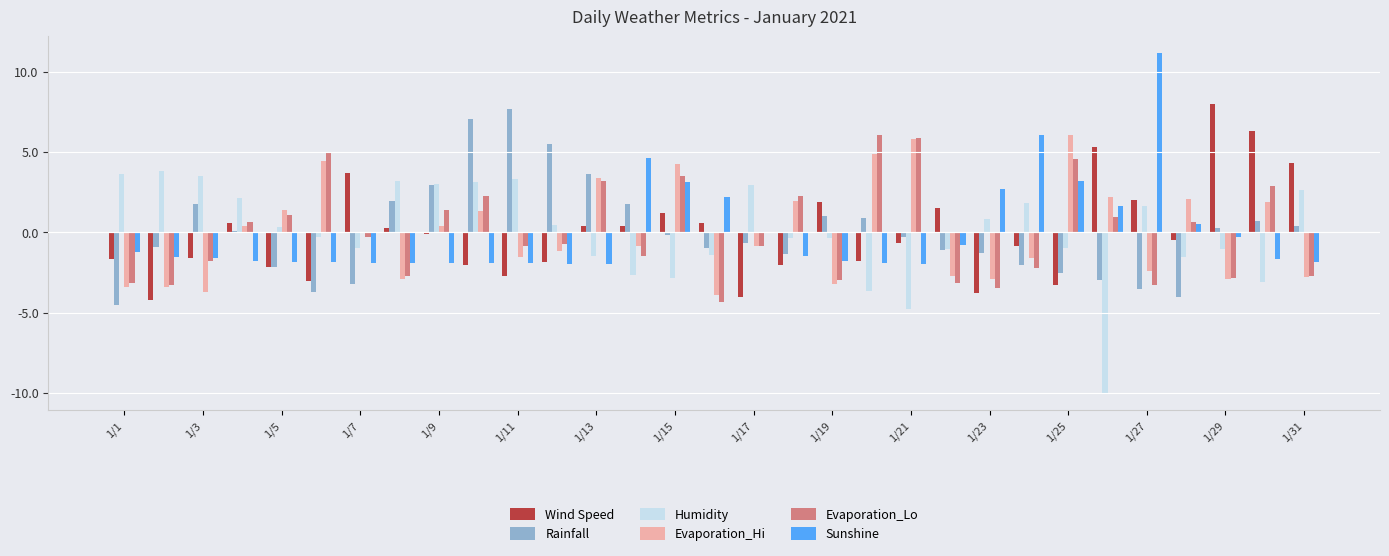

What position from the left is 1/25?

25